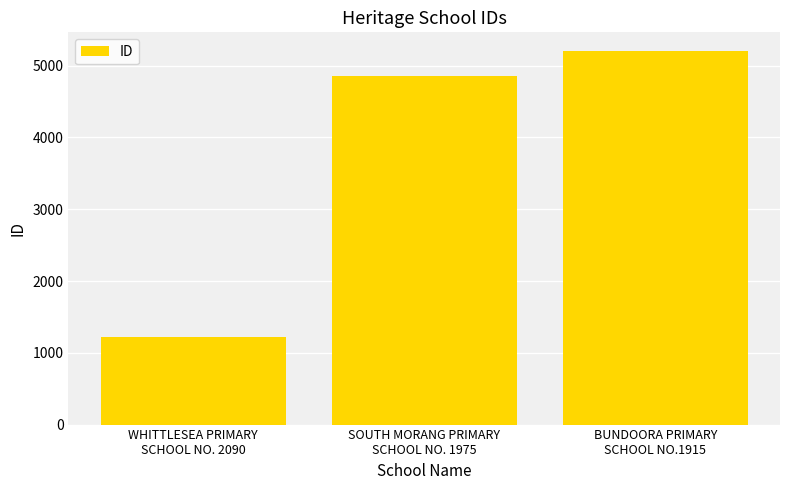

Rank the categories by value from highest to lowest.

BUNDOORA PRIMARY
SCHOOL NO.1915, SOUTH MORANG PRIMARY
SCHOOL NO. 1975, WHITTLESEA PRIMARY
SCHOOL NO. 2090